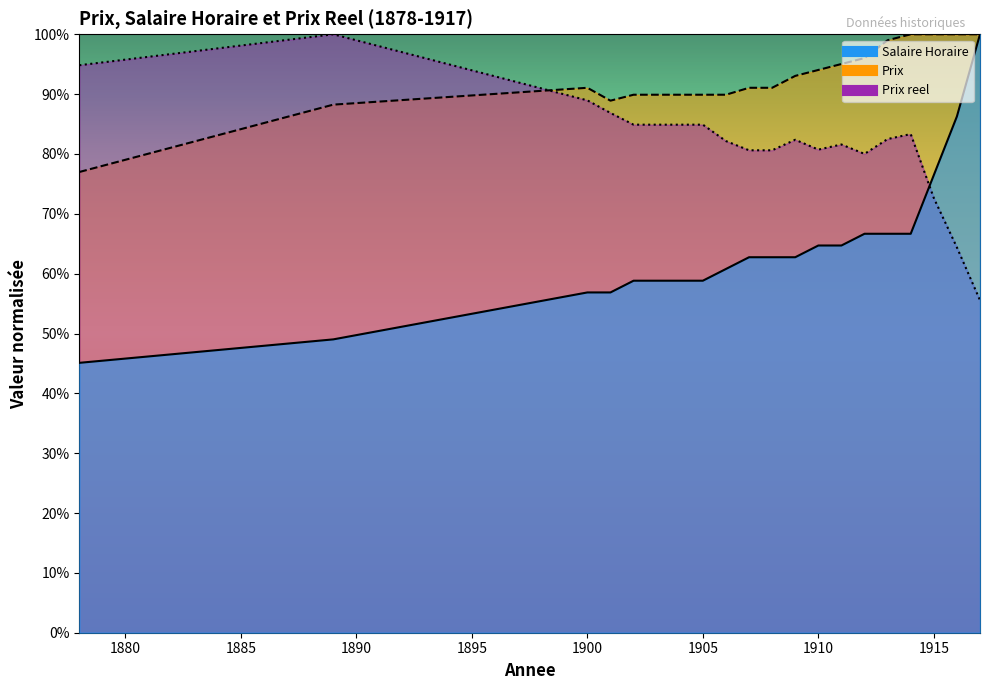

Rank the categories by Salaire Horaire value from lowest to highest.

1878, 1889, 1900, 1901, 1902, 1903, 1904, 1905, 1906, 1907, 1908, 1909, 1910, 1911, 1912, 1913, 1914, 1915, 1916, 1917